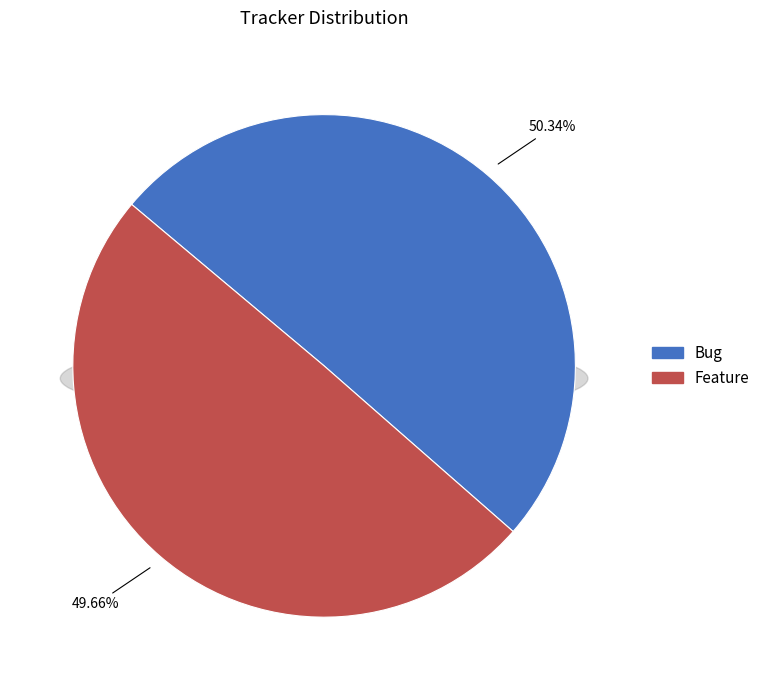

Between Feature and Bug, which is larger?

Bug